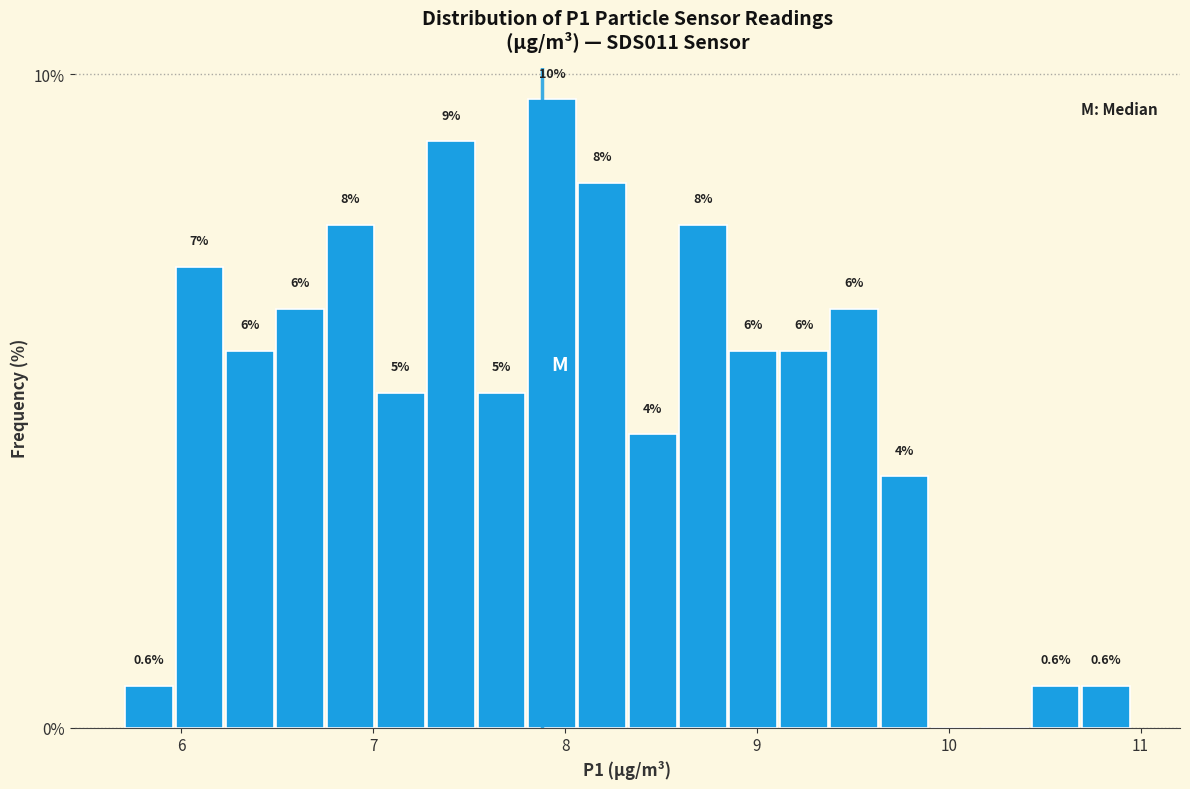

Around what value on the x-axis is the tallest bar? Give the approximate position of its centre, as read against the axis.

7.9